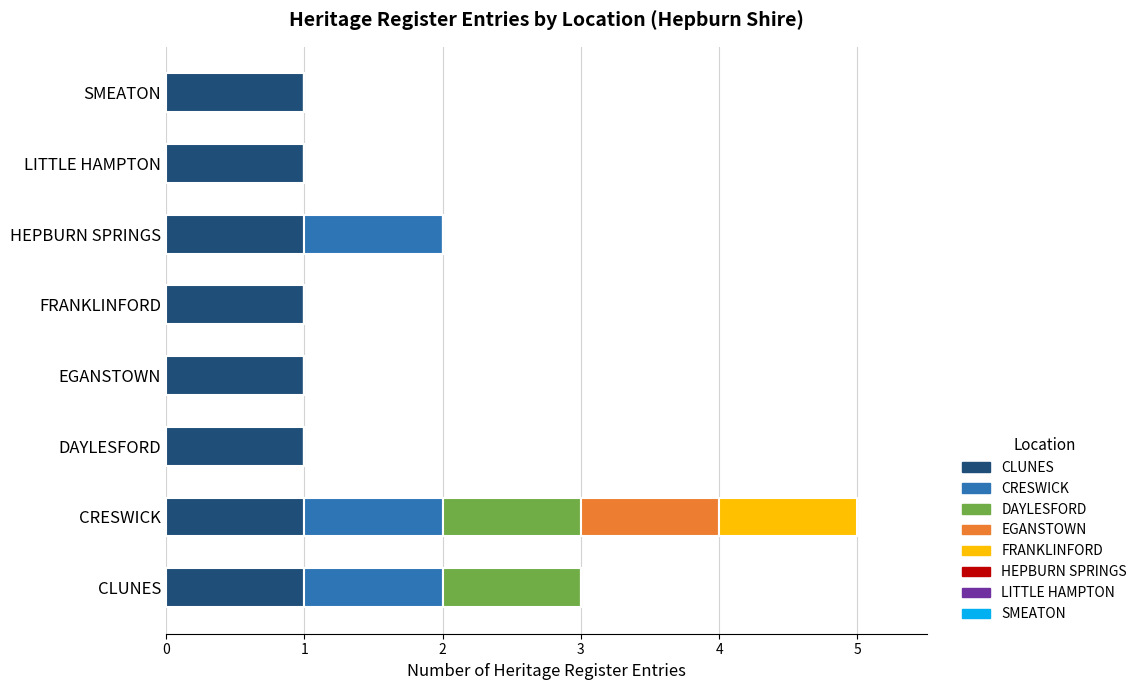

What is the total value across all series at CLUNES?

3